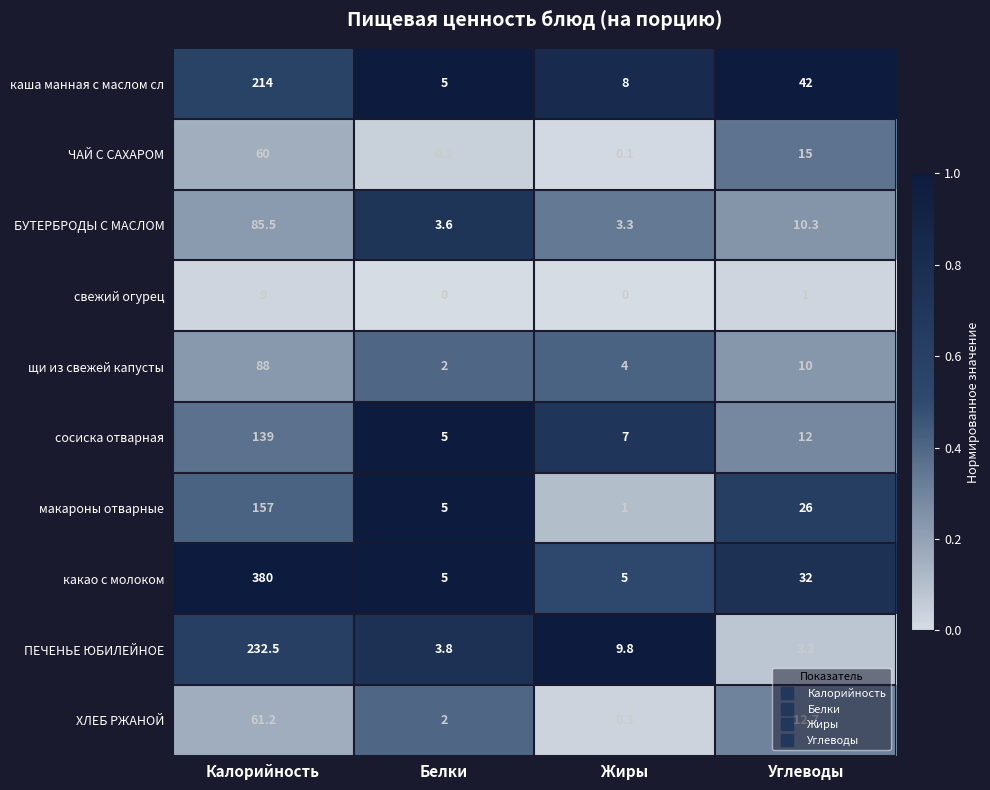

The value of какао с молоком at Белки is 8.5. True or false?

False